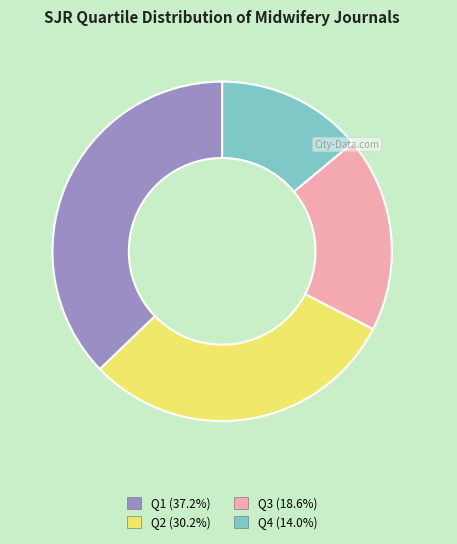

Which slice is the largest?

Q1